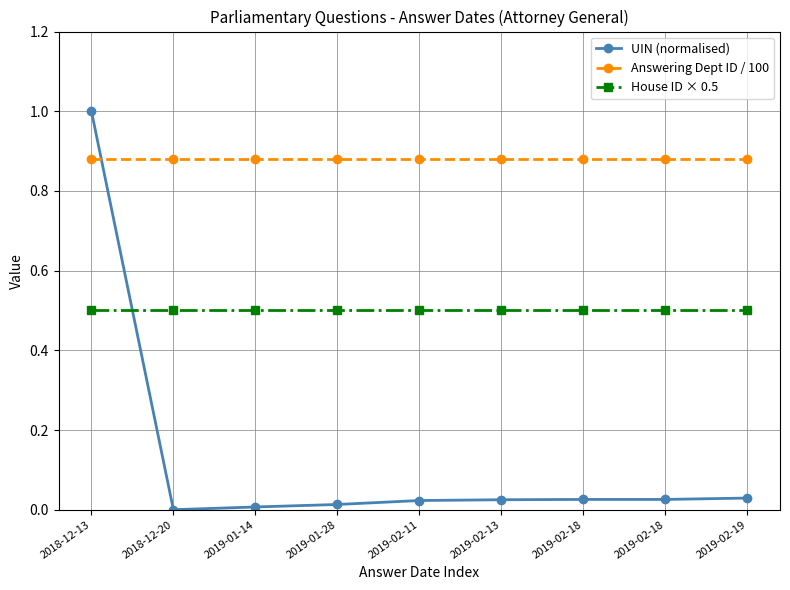

How many lines are shown in the chart?

3